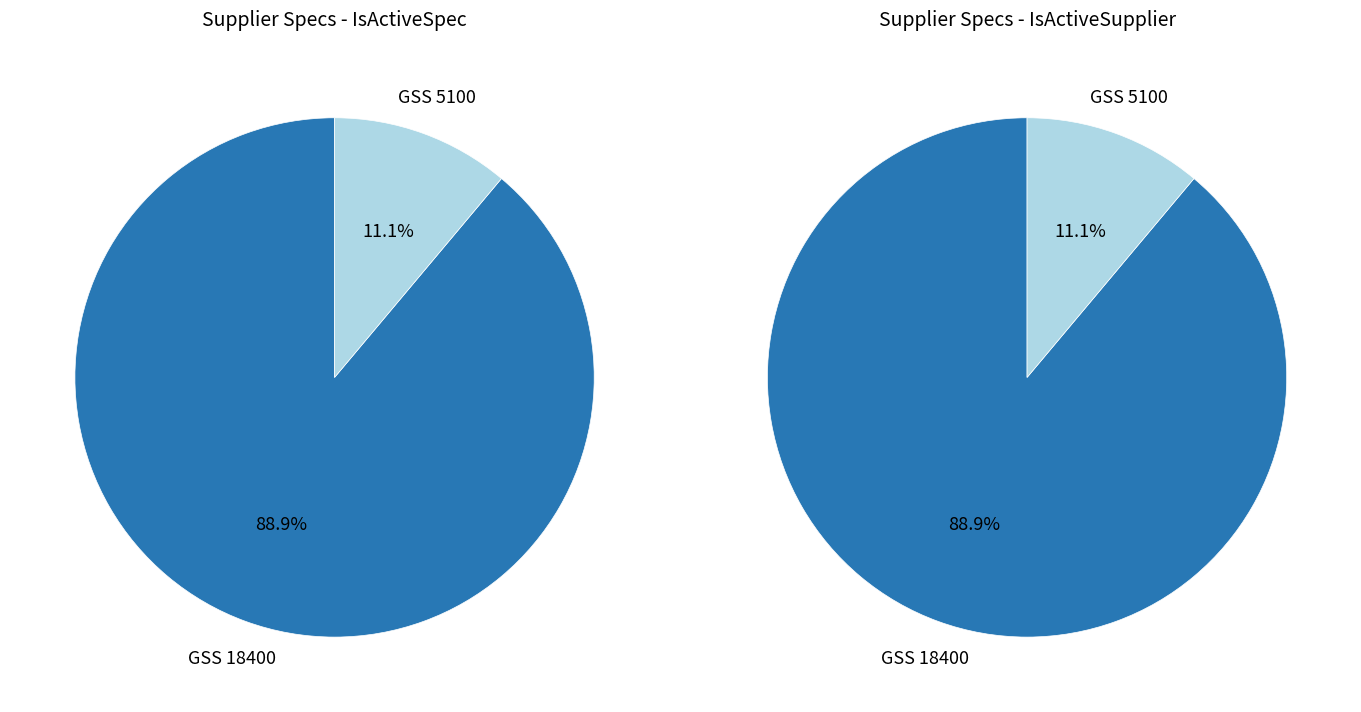

The GSS 5100 slice represents 5% of the pie. True or false?

False